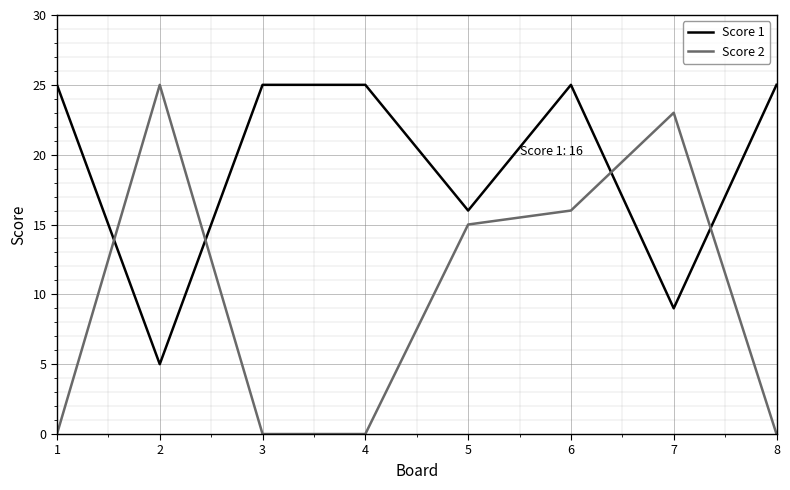

Which series changed the most between 2 and 4?

Score 2